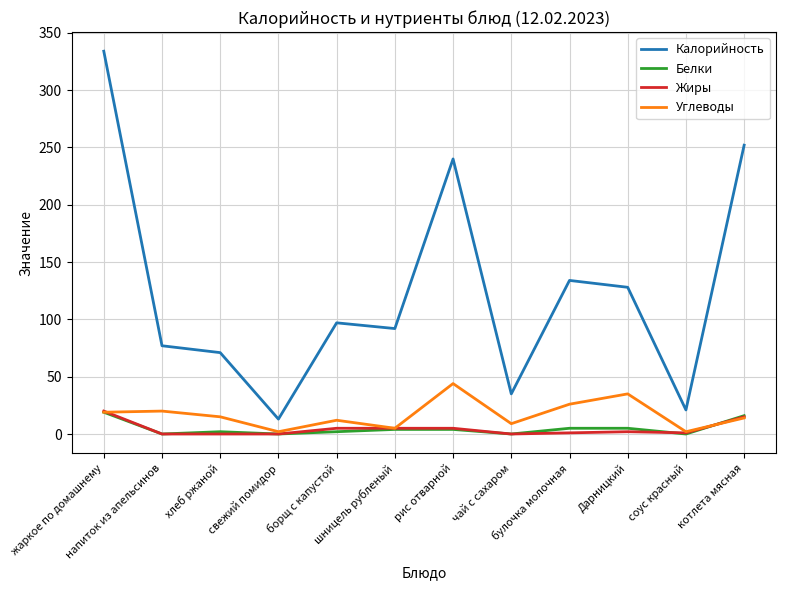

Which series has the largest total across all categories?

Калорийность